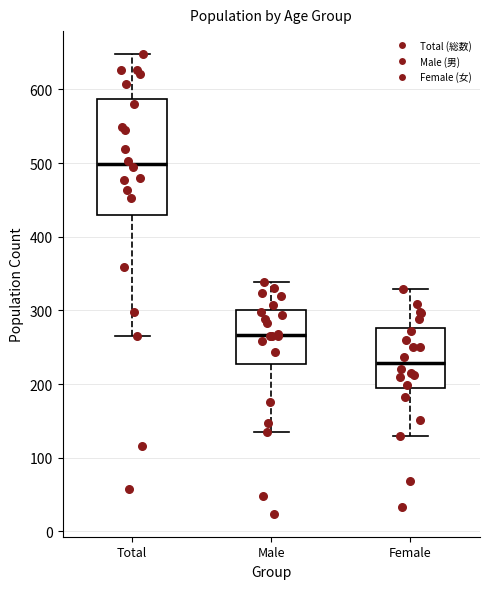

Where does the upper whisker of the box for Female end on the y-axis? The values are not printed on the chart, so give them approximately, as read against the axis.

330